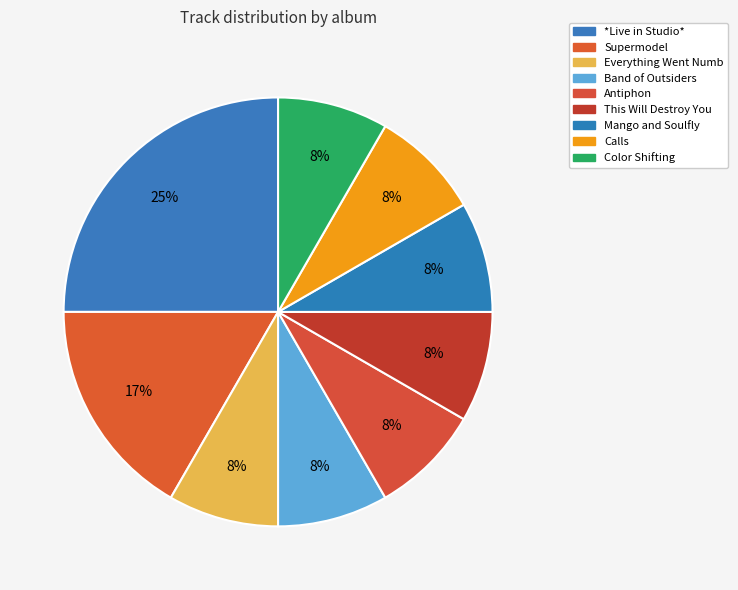

What is the total percentage of Everything Went Numb and Calls?

16.7%